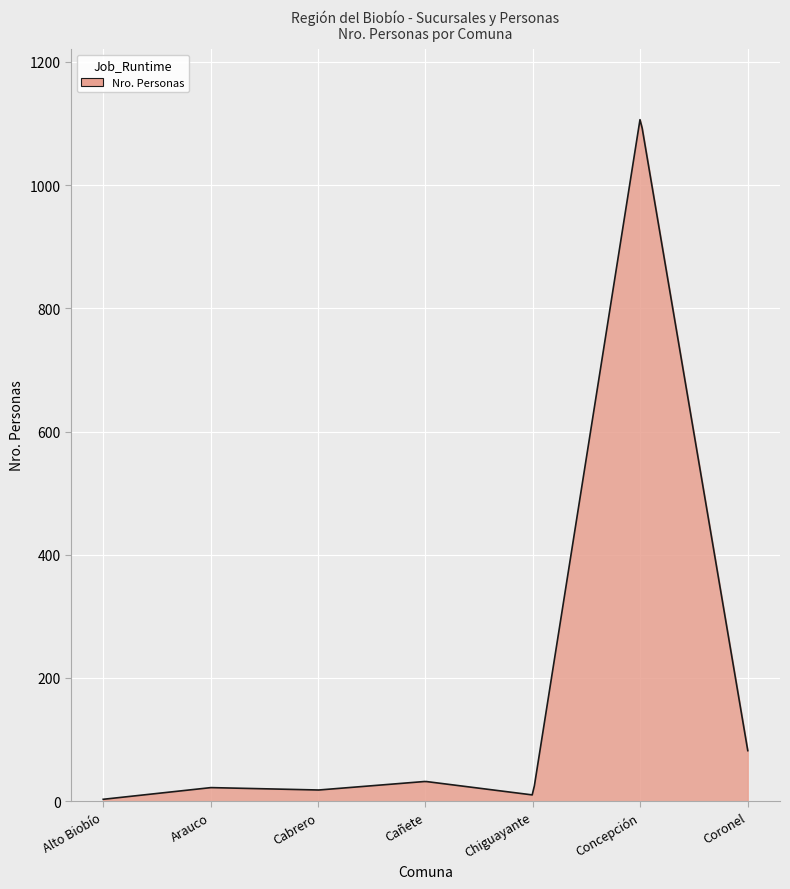

What is the maximum value shown in the chart?

1106.3